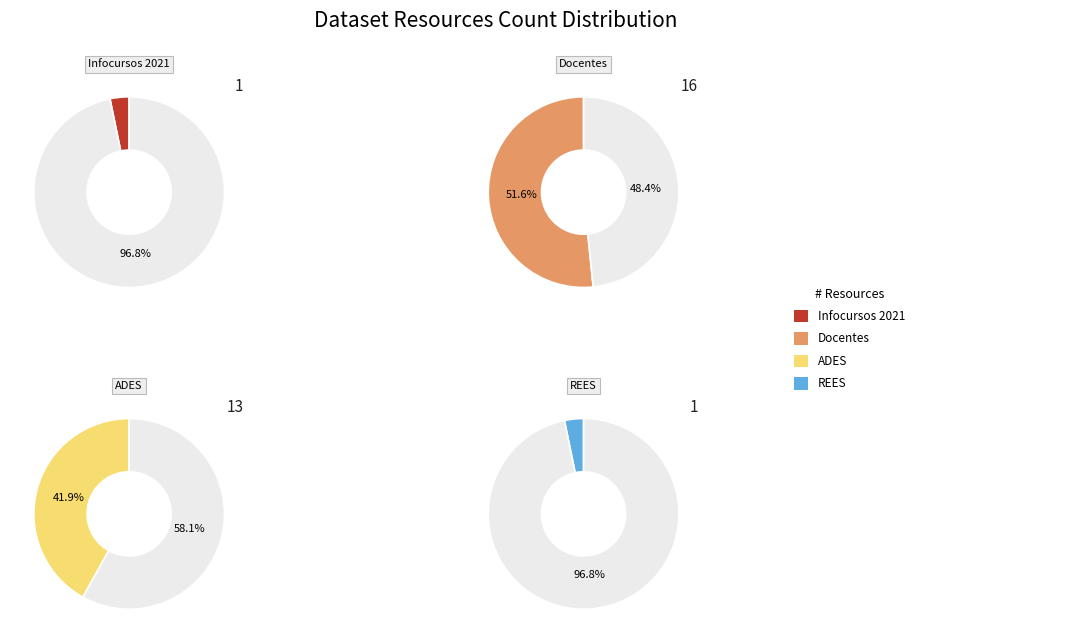

Rank the categories by value from highest to lowest.

Docentes, ADES, Infocursos 2021, REES